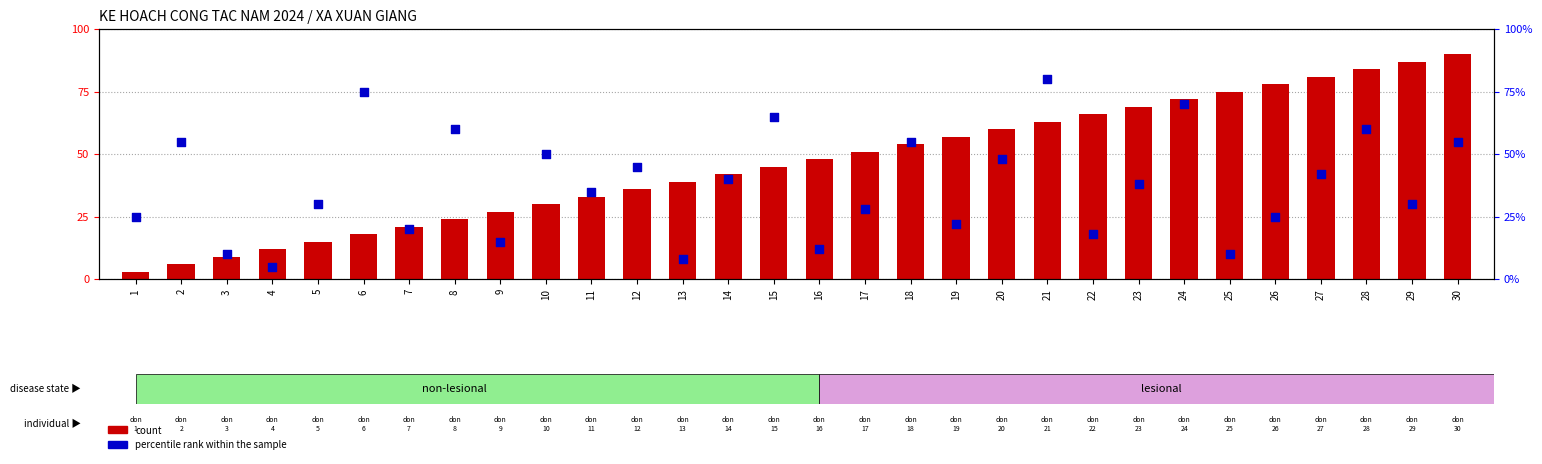

Is the value of count at 23 greater than the value of percentile rank within the sample at 11?

Yes